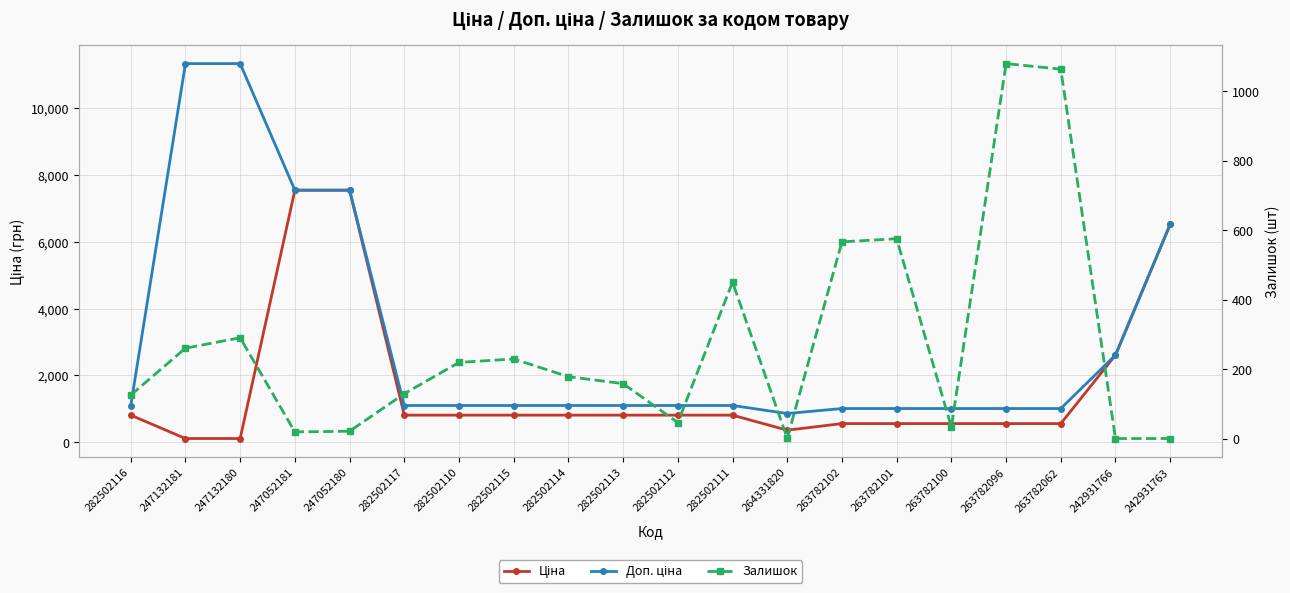

Reading left to right, what are all the values shown in this chart?

Ціна: 282502116=813.0	247132181=113.3	247132180=113.3	247052181=7545.9	247052180=7545.9	282502117=813.0	282502110=813.0	282502115=813.0	282502114=813.0	282502113=813.0	282502112=813.0	282502111=813.0	264331820=362.8	263782102=560.2	263782101=560.2	263782100=560.2	263782096=560.2	263782062=560.2	242931766=2610.0	242931763=6525.0
Доп. ціна: 282502116=1101.8	247132181=11334.0	247132180=11334.0	247052181=7545.9	247052180=7545.9	282502117=1101.8	282502110=1101.8	282502115=1101.8	282502114=1101.8	282502113=1101.8	282502112=1101.8	282502111=1101.8	264331820=862.0	263782102=1011.0	263782101=1011.0	263782100=1011.0	263782096=1011.0	263782062=1011.0	242931766=2610.0	242931763=6525.0
Залишок: 282502116=125.0	247132181=260.0	247132180=290.0	247052181=19.0	247052180=21.0	282502117=129.0	282502110=219.0	282502115=229.0	282502114=178.0	282502113=158.0	282502112=46.0	282502111=450.0	264331820=1.0	263782102=566.0	263782101=575.0	263782100=33.0	263782096=1079.0	263782062=1063.0	242931766=0.0	242931763=0.0